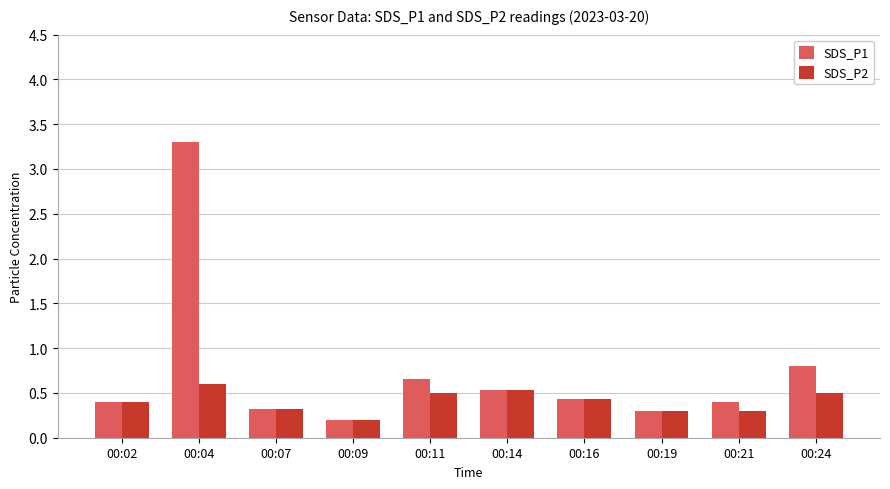

List the series in order of their overall mean, highest first.

SDS_P1, SDS_P2